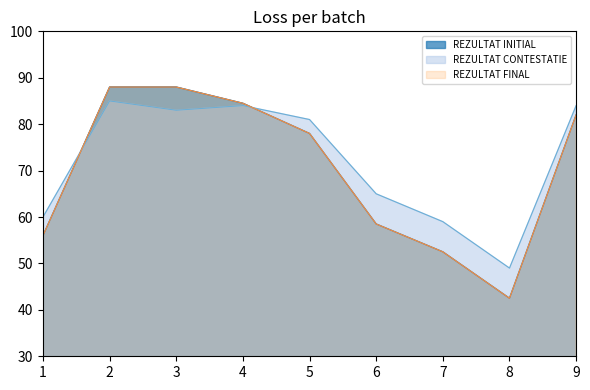

What is the difference between the highest and lowest values at 8?

6.5